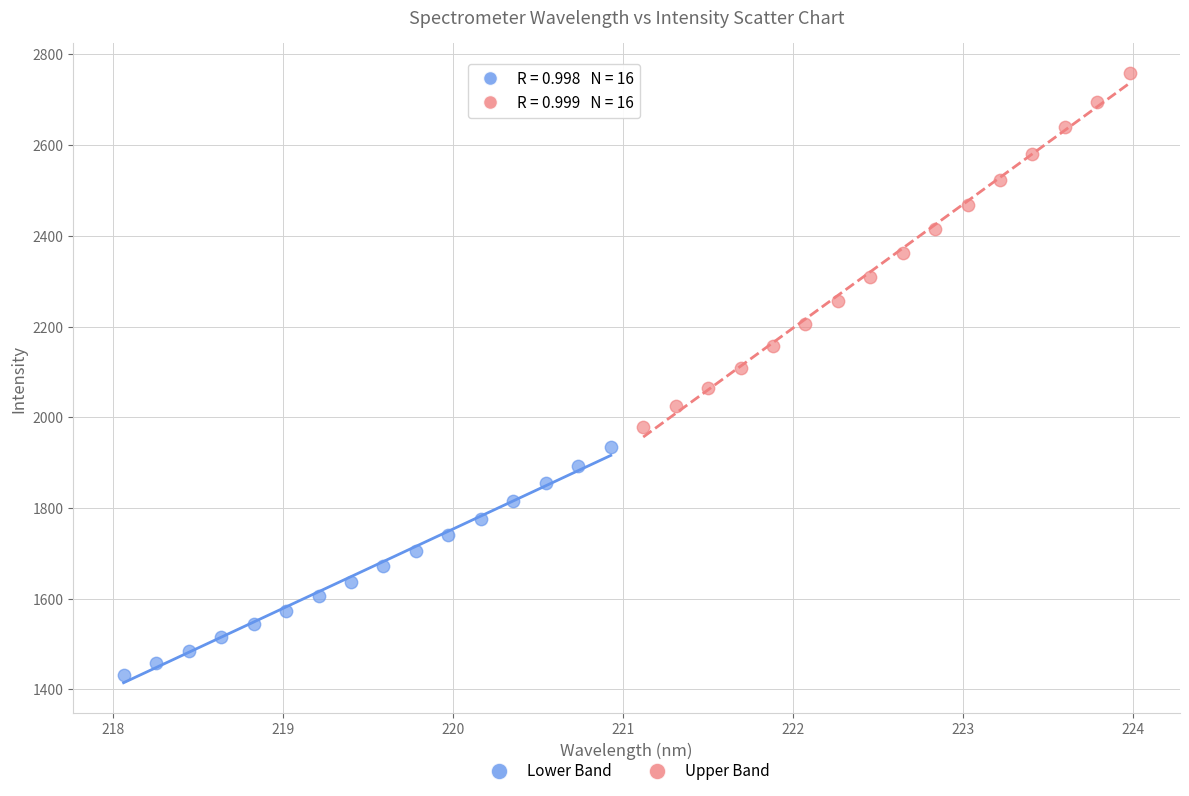

Which series contains the highest Y value?

Upper Band